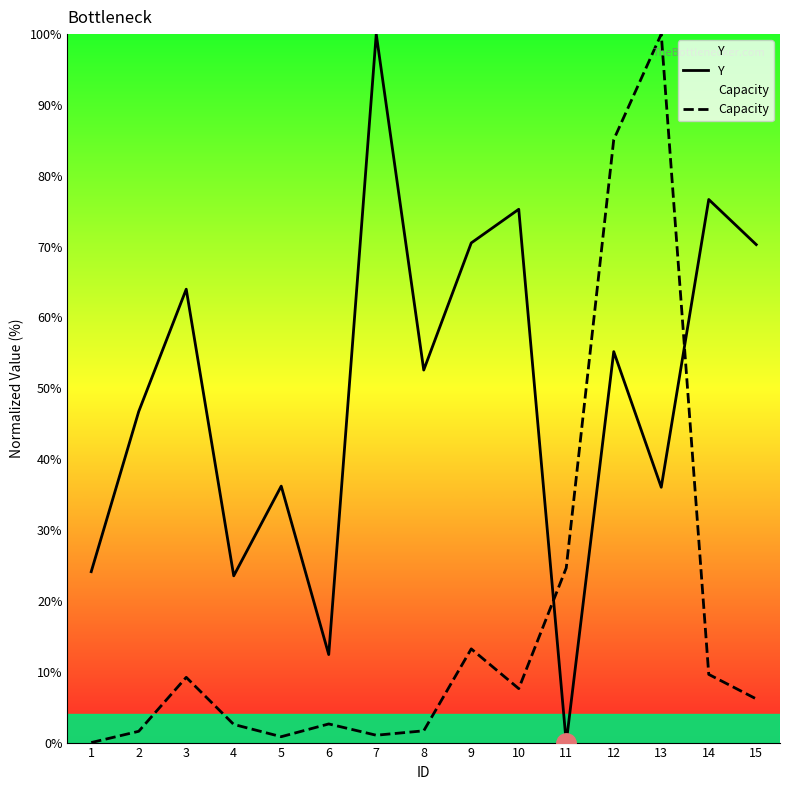

List the labels in order of Capacity value, largest first.

13, 12, 11, 9, 14, 3, 10, 15, 6, 4, 8, 2, 7, 5, 1